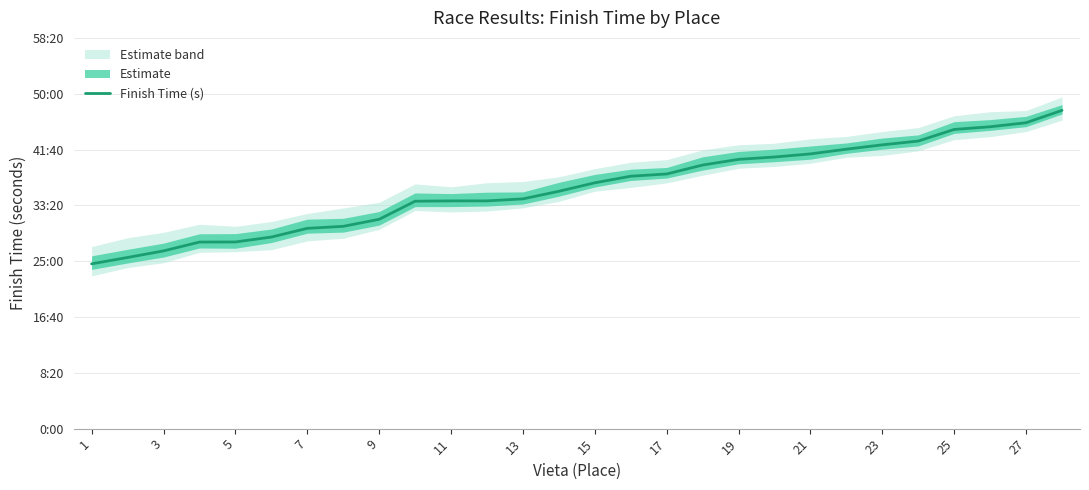

At which category does the chart reach its minimum across all series?

1